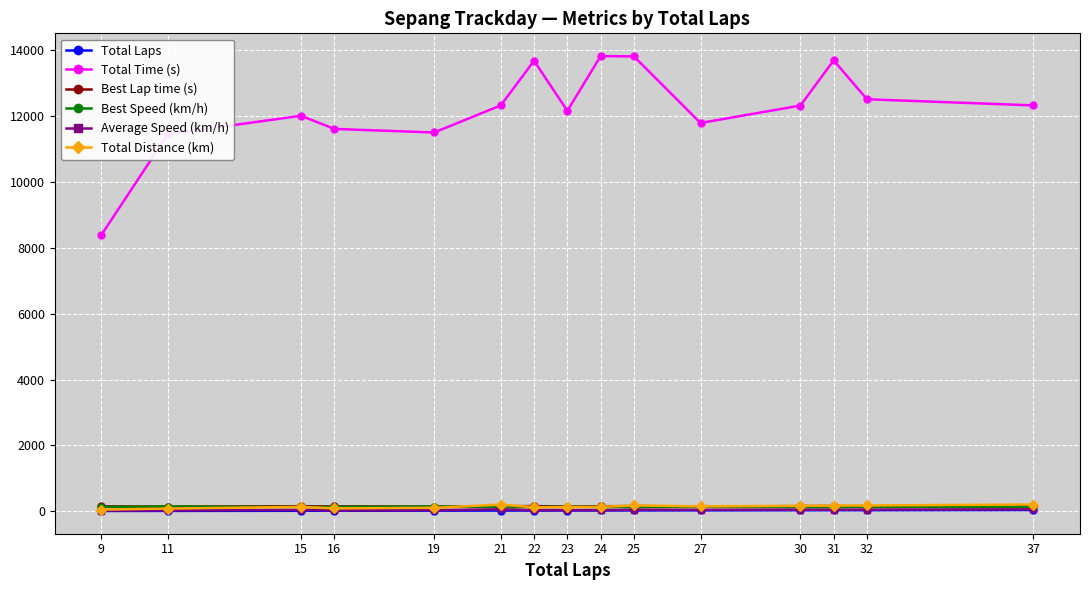

True or false: Best Speed (km/h) and Average Speed (km/h) intersect in this chart.

False